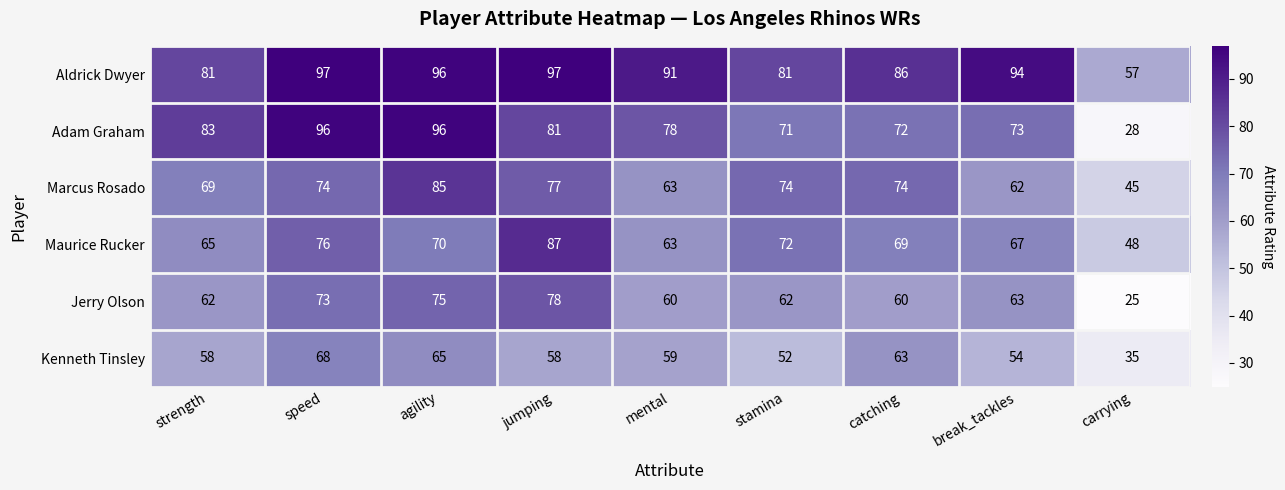

What is the maximum value for Marcus Rosado?

85